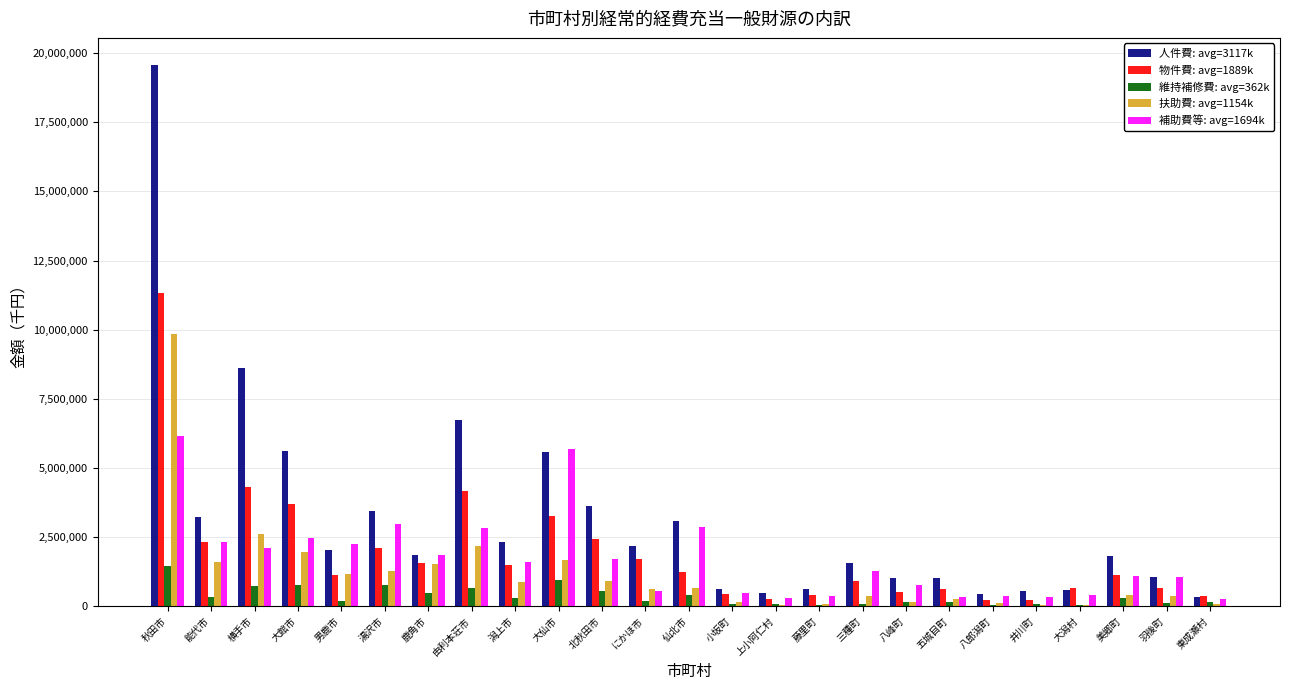

Which series has the largest total across all categories?

人件費: avg=3117k